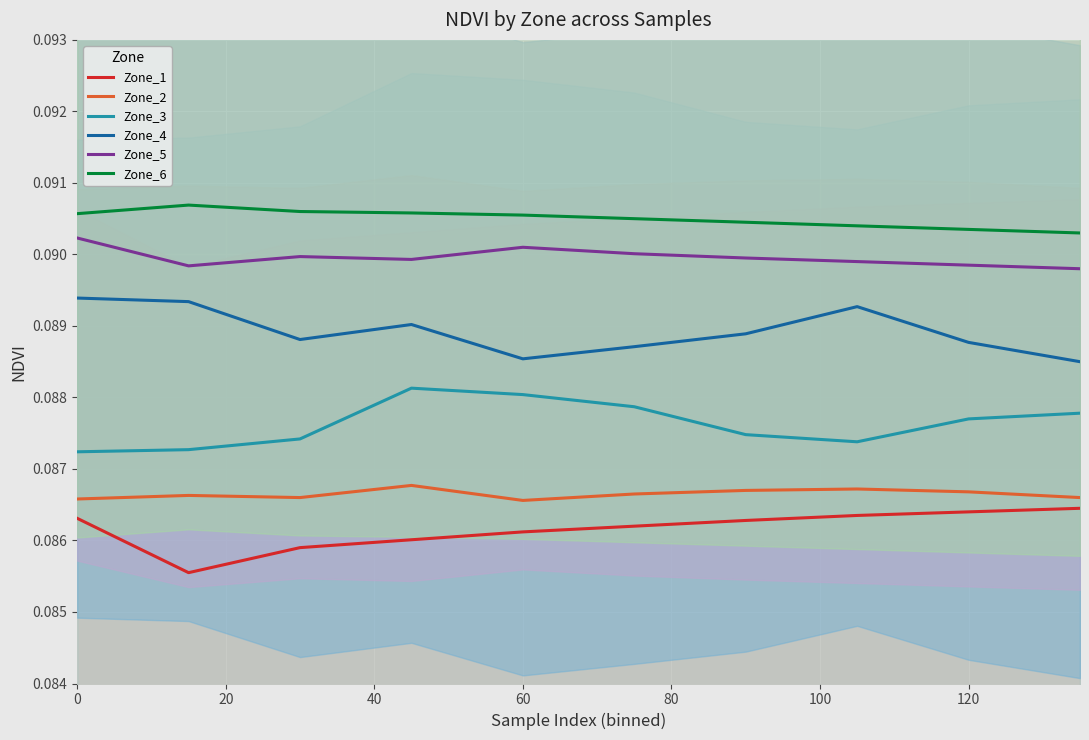

True or false: Zone_3 and Zone_1 intersect in this chart.

False